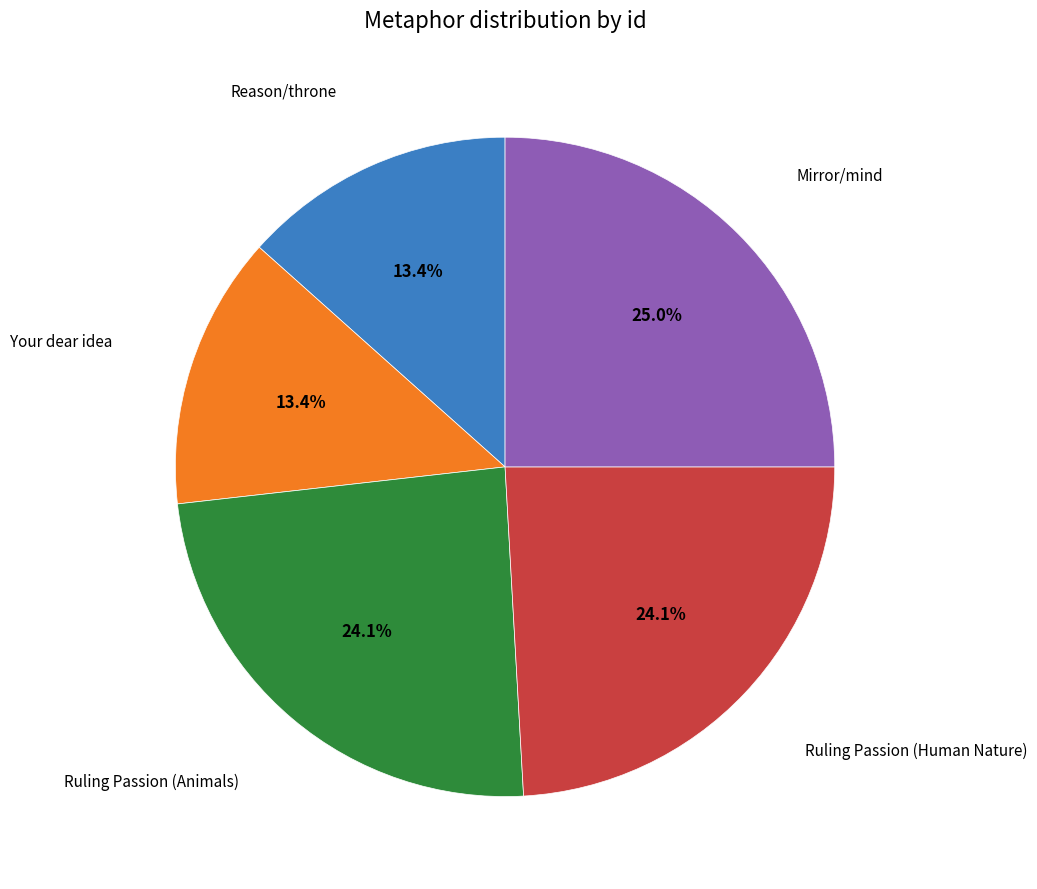

Does any single category account for the majority?

No